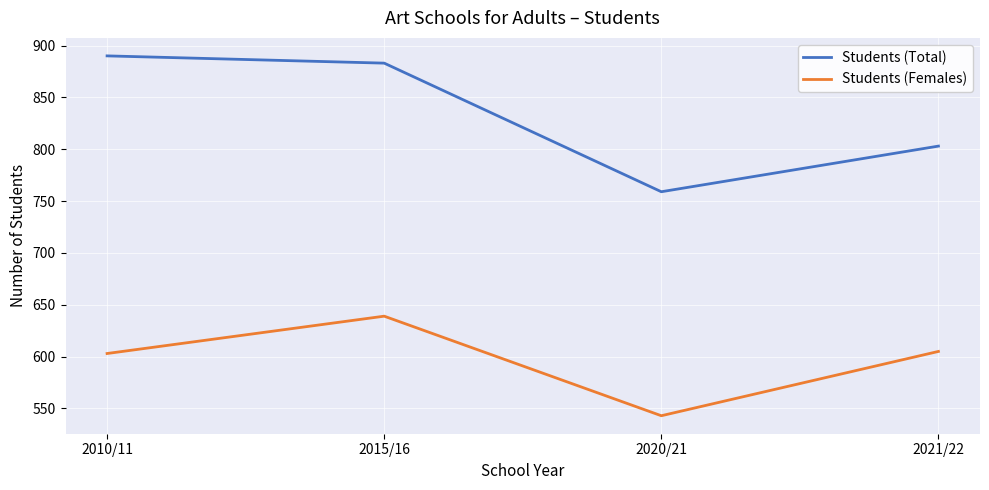

True or false: Students (Females) and Students (Total) cross at least once.

False